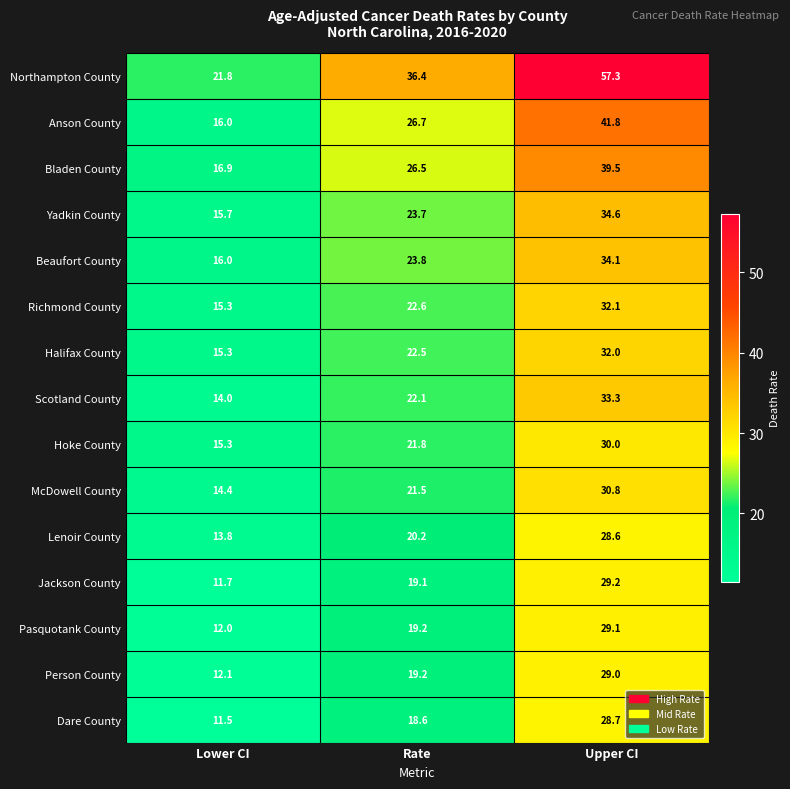

At which category does the chart reach its minimum across all series?

Lower CI